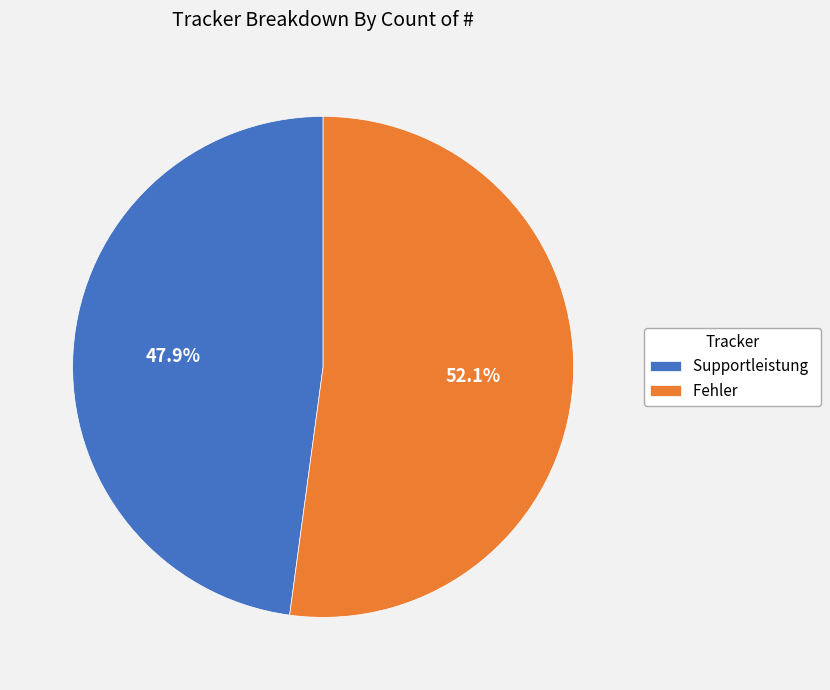

Rank the categories by value from lowest to highest.

Supportleistung, Fehler